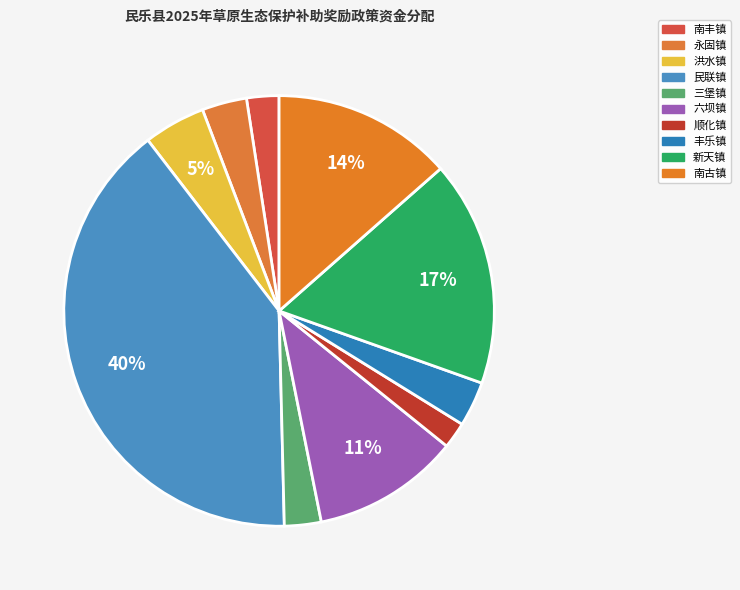

What is the change in value from 顺化镇 to 新天镇?

+297151.7